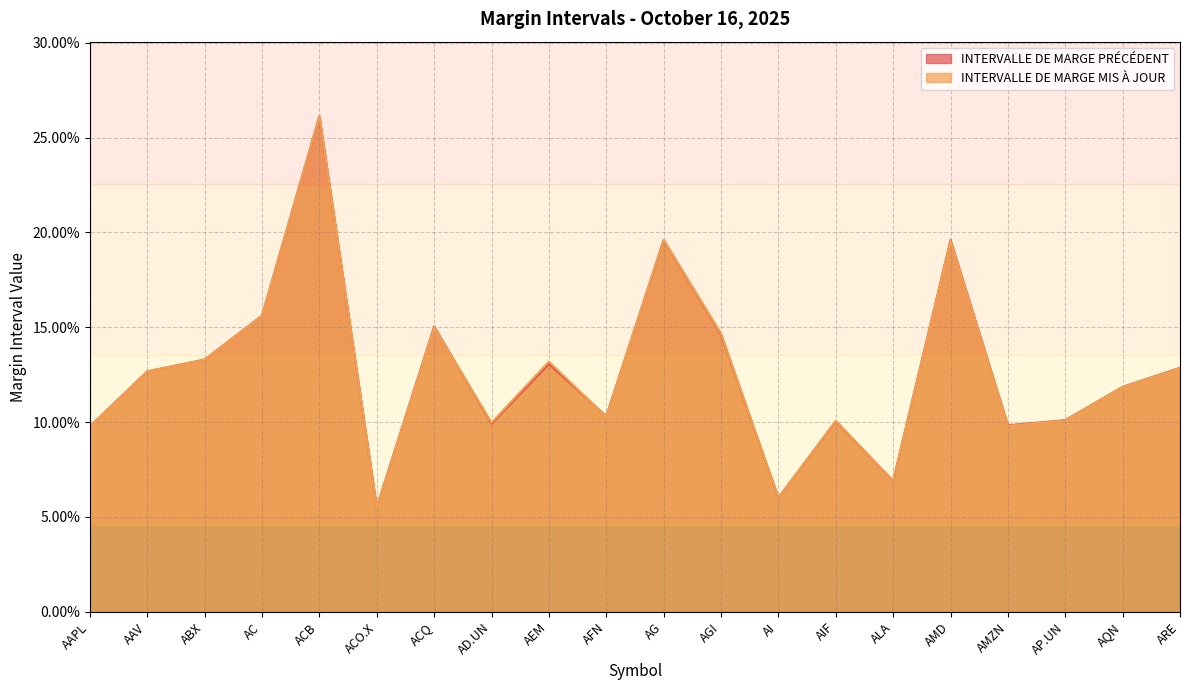

True or false: INTERVALLE DE MARGE PRÉCÉDENT has a value of 0.2 at AG.

True